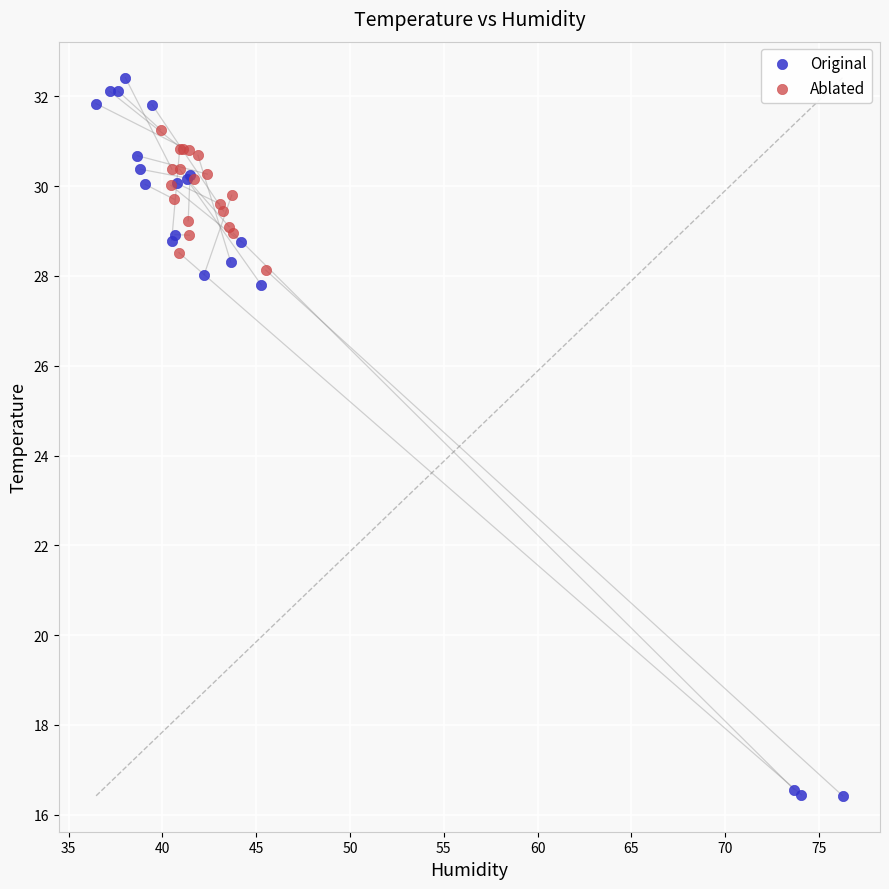

Which series has the widest spread of Y values?

Original